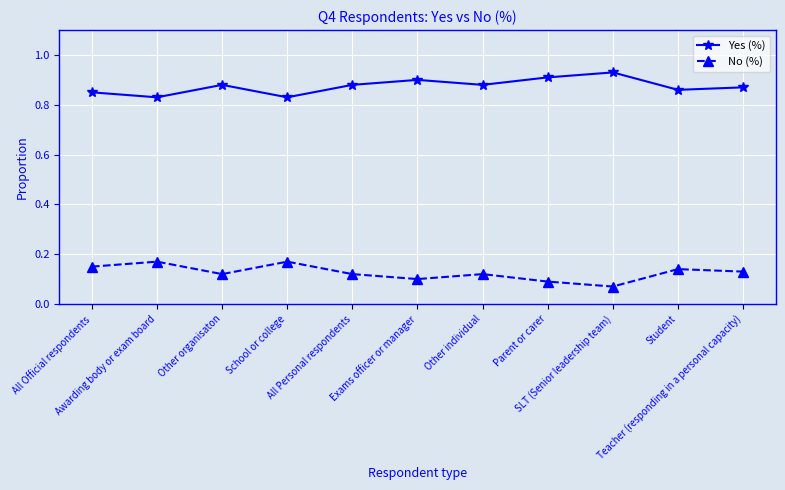

How many interior local valleys does the Yes (%) series have?

4